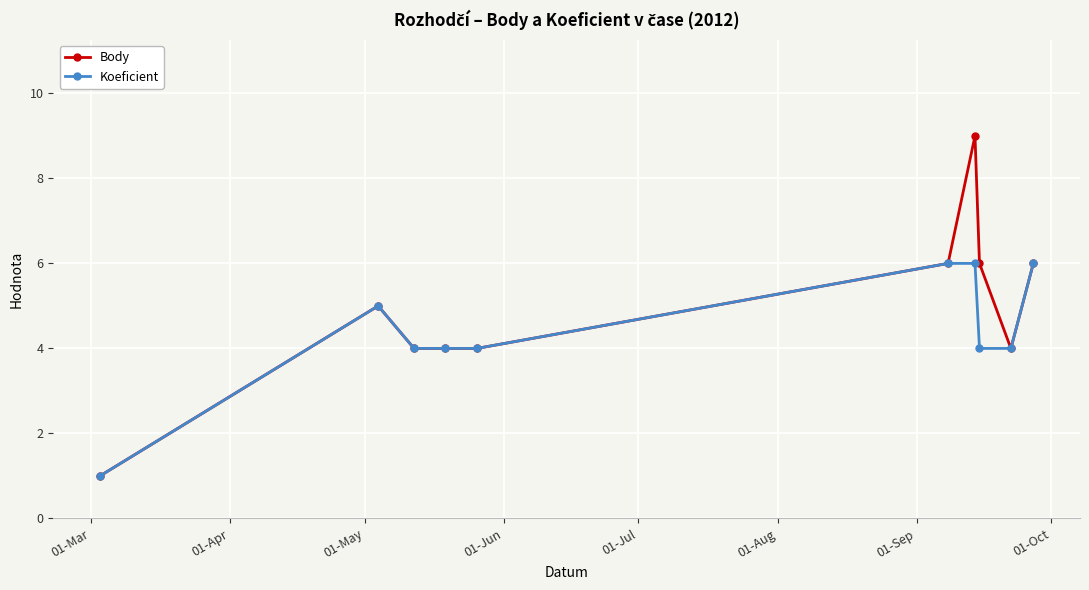

Which series has the largest total across all categories?

Body